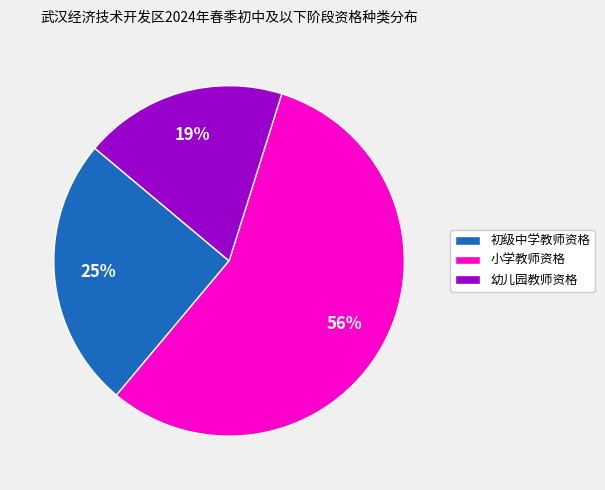

Count the number of slices in the pie.

3